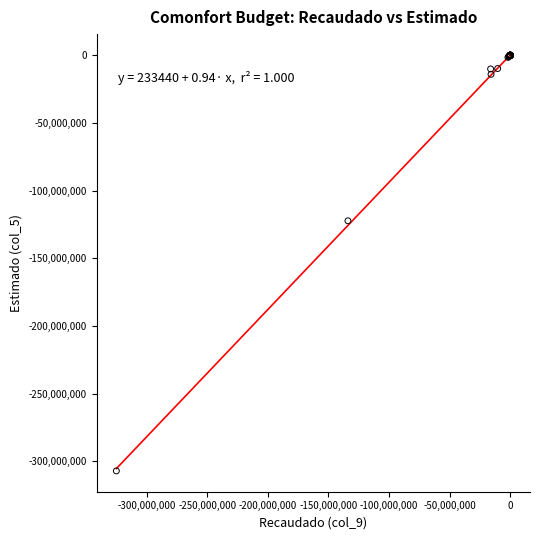

What Y value in the scatter plot is closest to -153553258?

-122342578.2